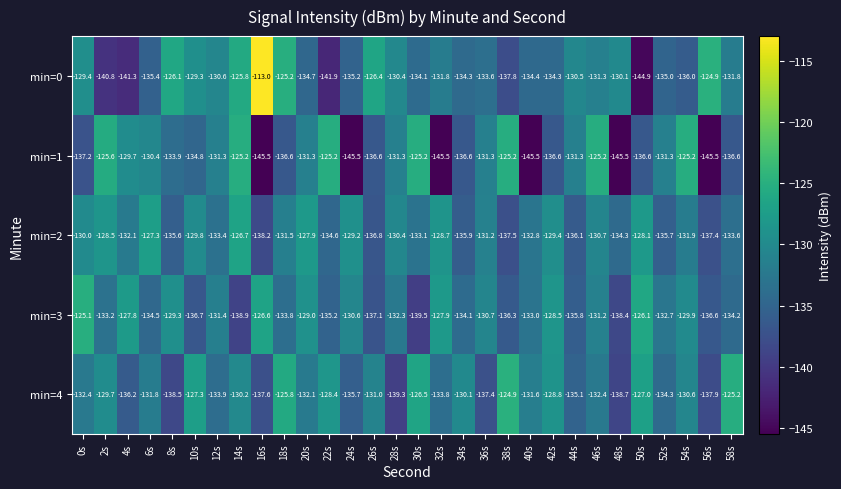

What is the sum of all min=2 values?

-3968.4